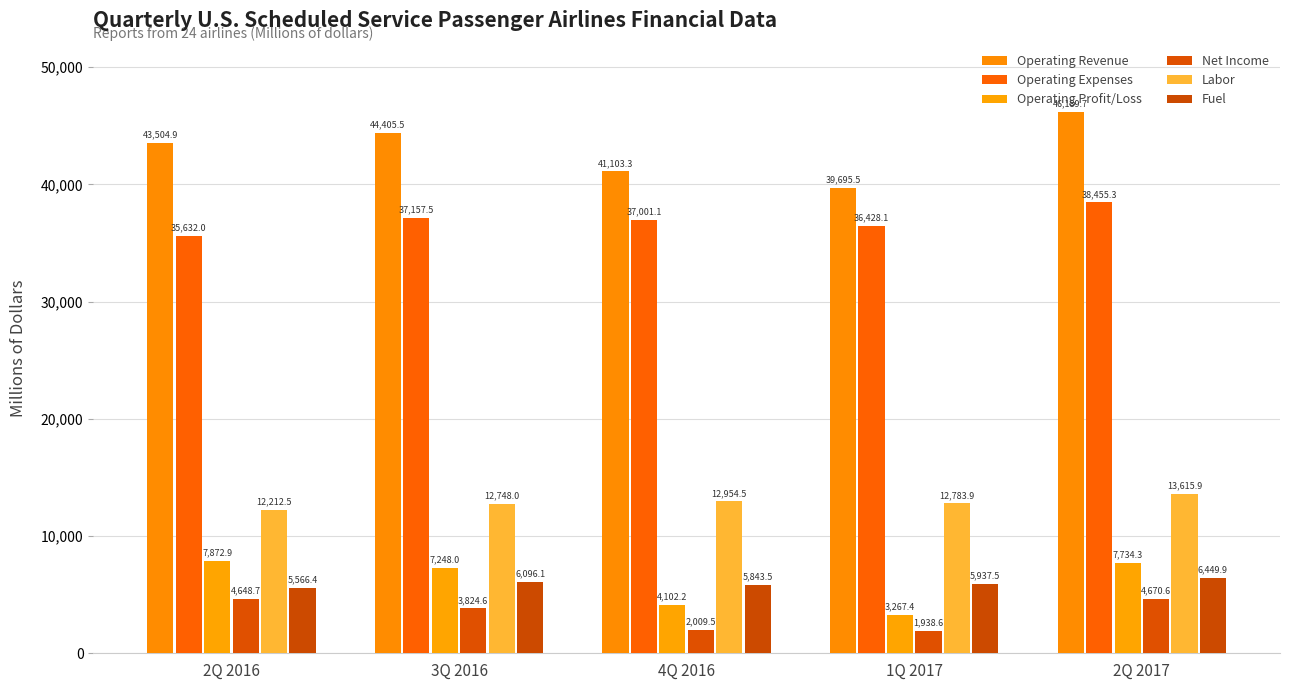

What is the average value of the Fuel series?

5978.7